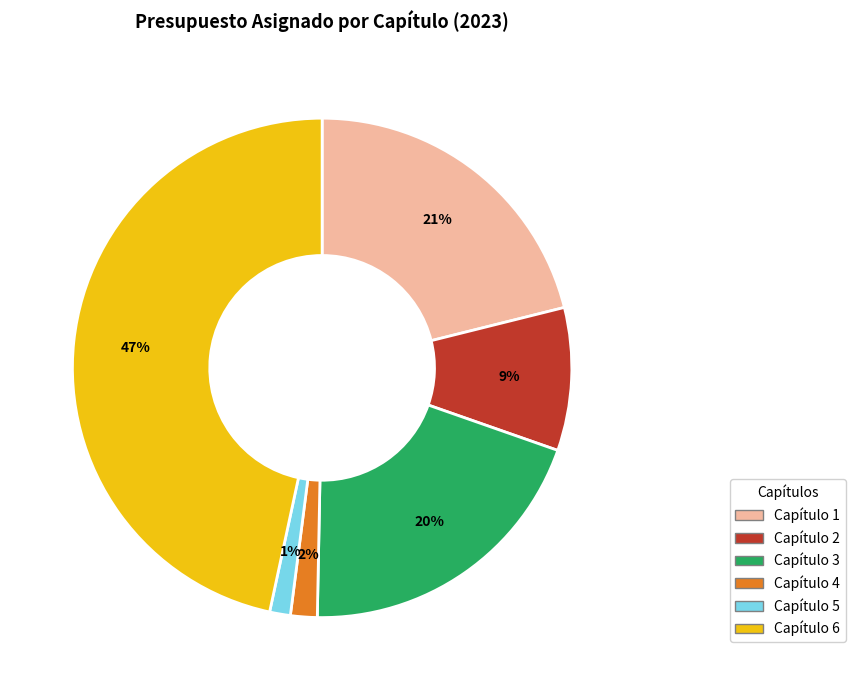

How many segments does this pie chart have?

6